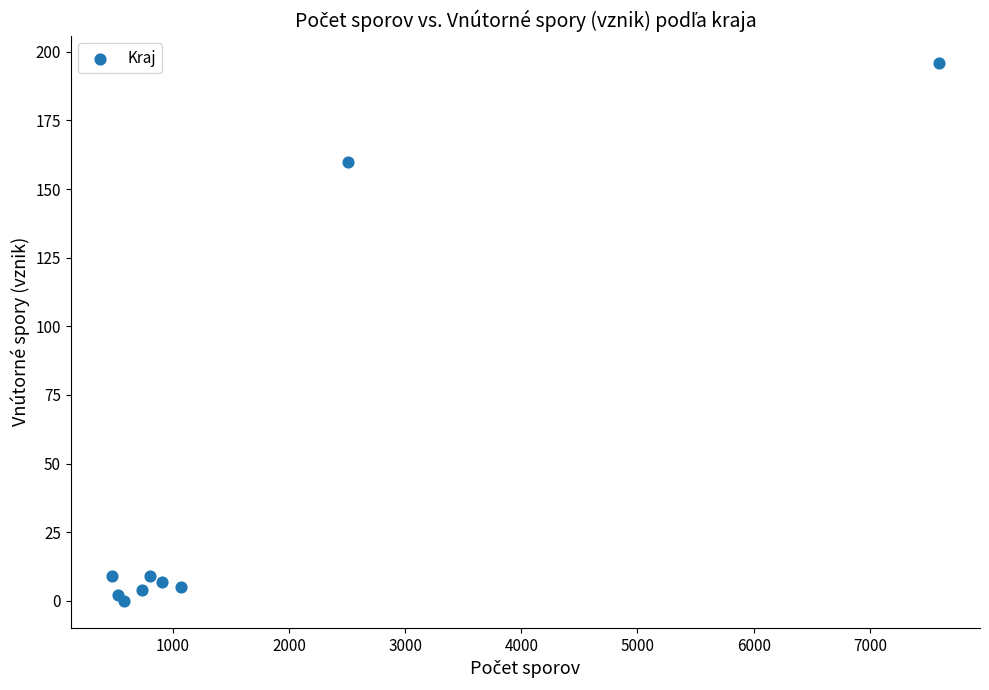

What Y value in the scatter plot is closest to 98?

160